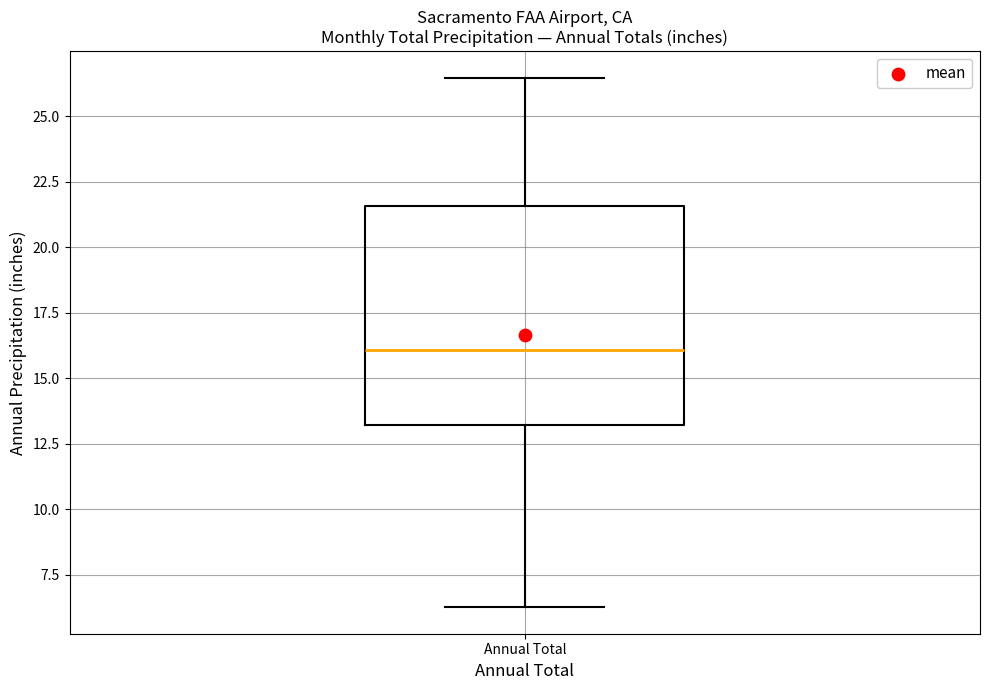

Read this box plot against the y-axis: the position of the median line, the range covered by the box, and the ends of both whiskers. The values are not printed on the chart, so give them approximately, as read against the axis.

median 16.0, box 13.0 to 21.5, whiskers 6.5 to 26.5